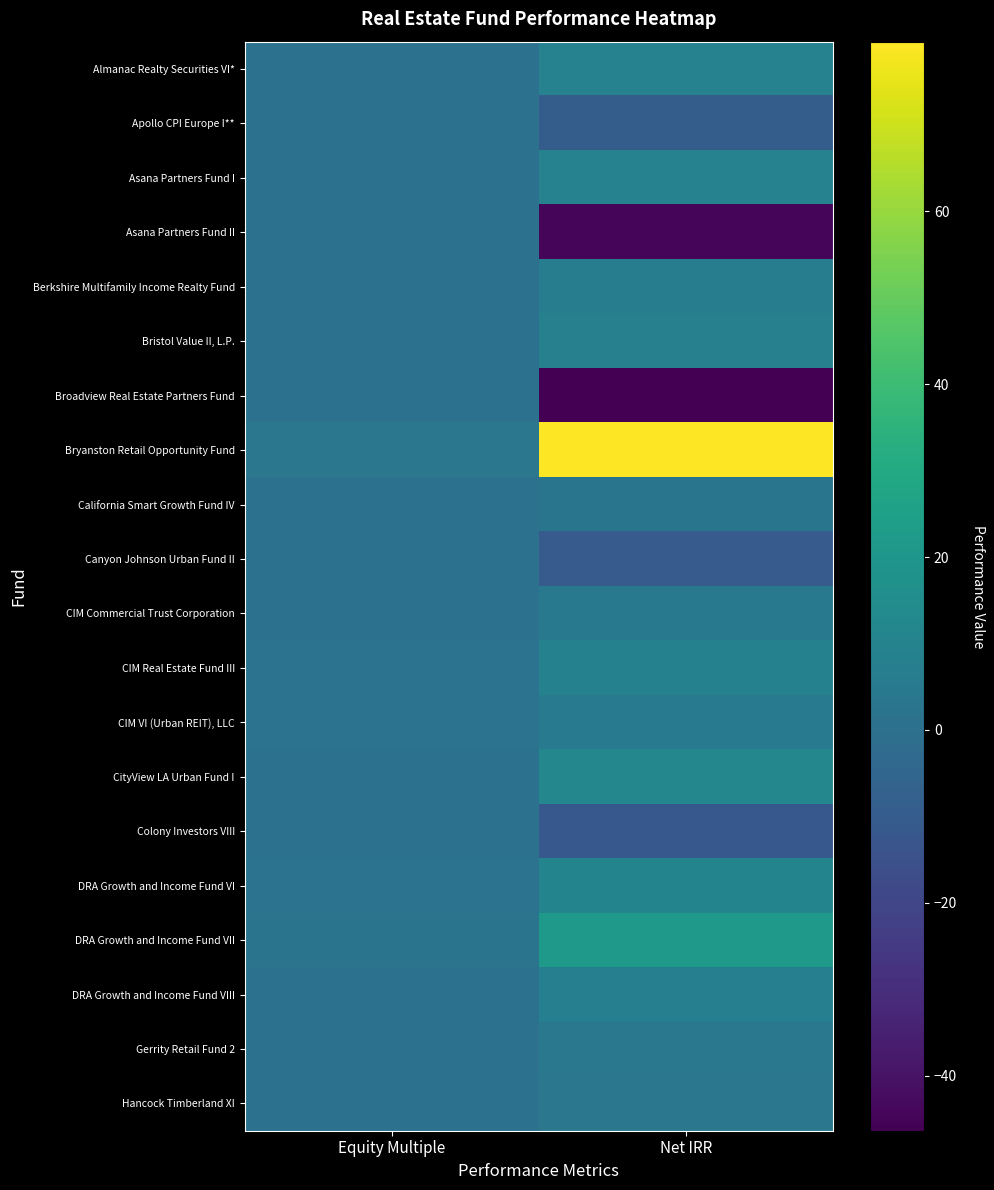

What is the difference between the Asana Partners Fund II values at Equity Multiple and Net IRR?

45.0